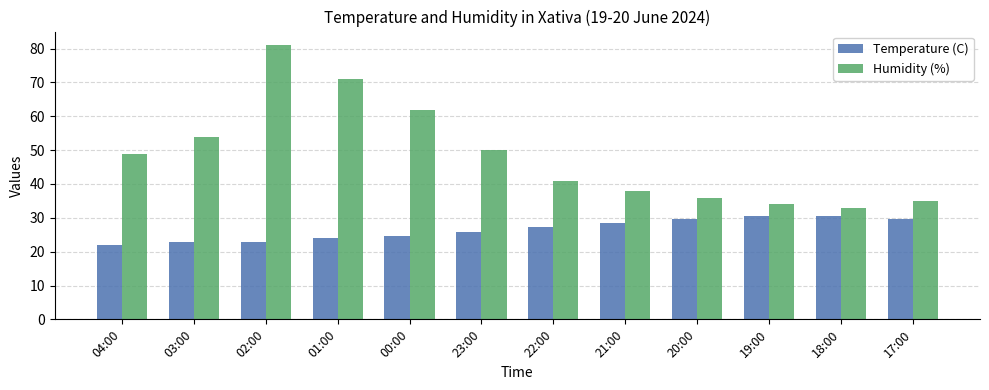

What is the average value of the Temperature (C) series?

26.5